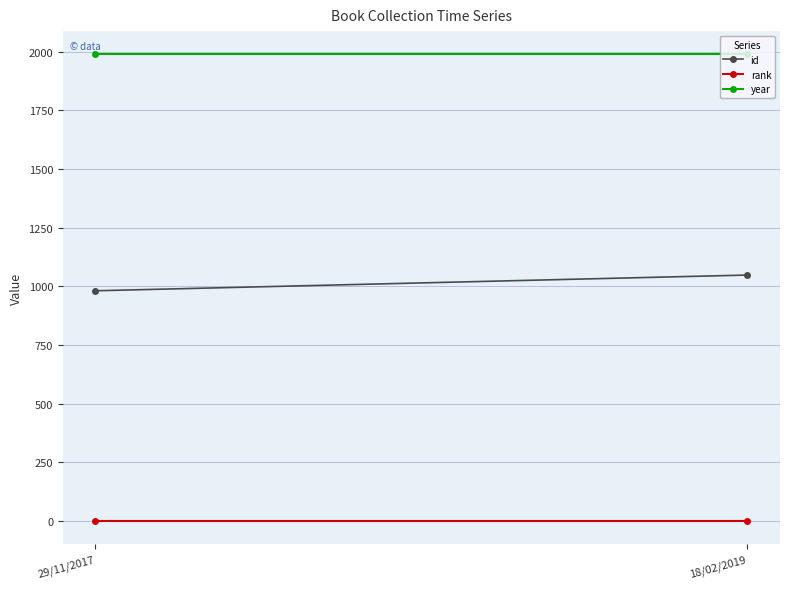

What is the label of the 1st point from the left?

29/11/2017